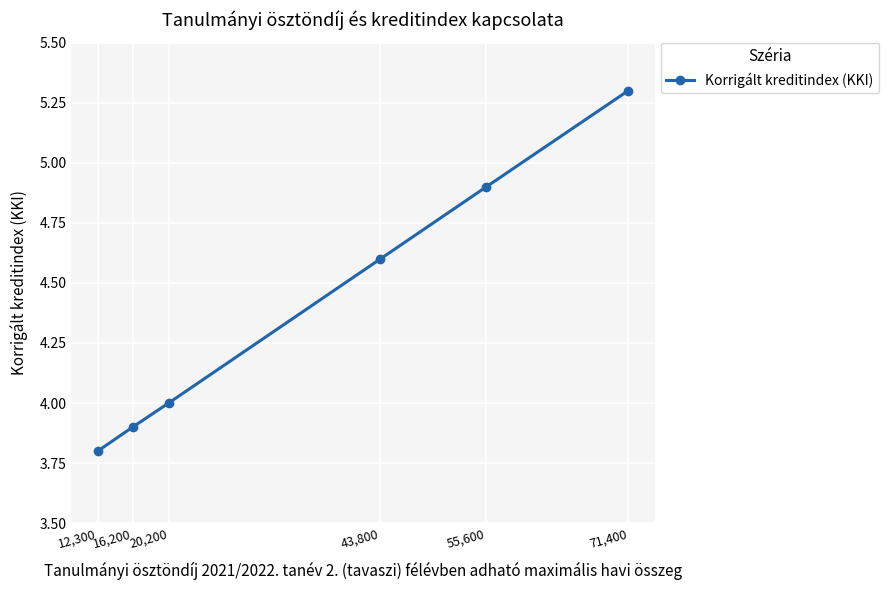

Which label corresponds to the smallest value in the chart?

12,300